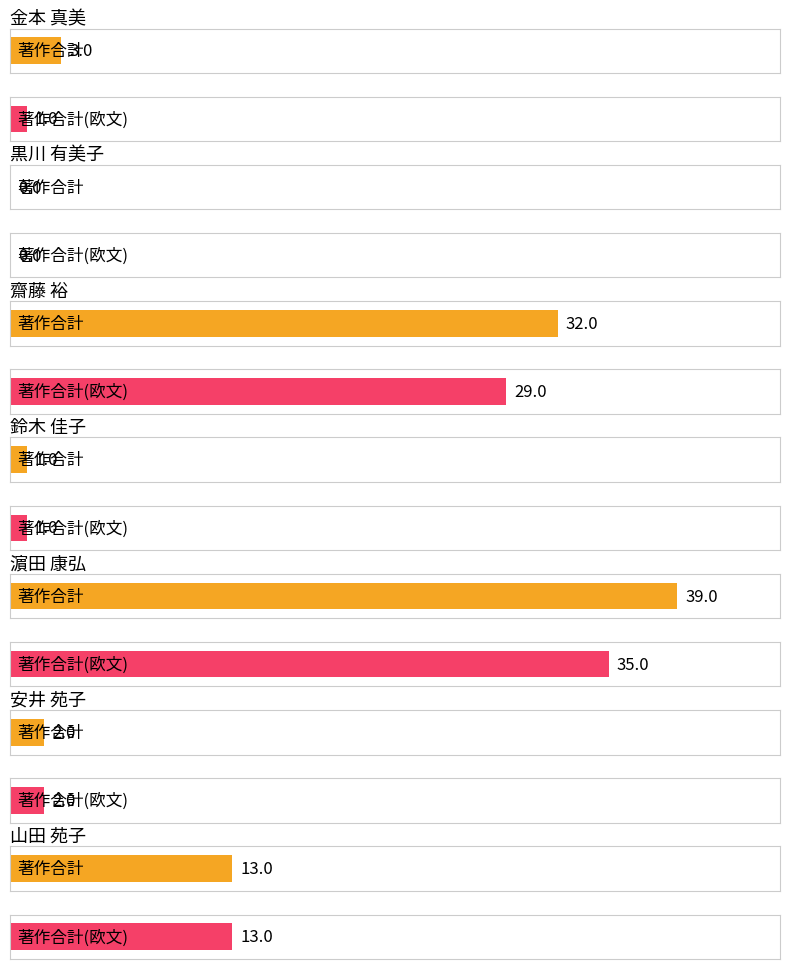

Reading left to right, transcribe all the data shown in this chart.

著作合計: 3	0	32	1	39	2	13
著作合計(欧文): 1	0	29	1	35	2	13